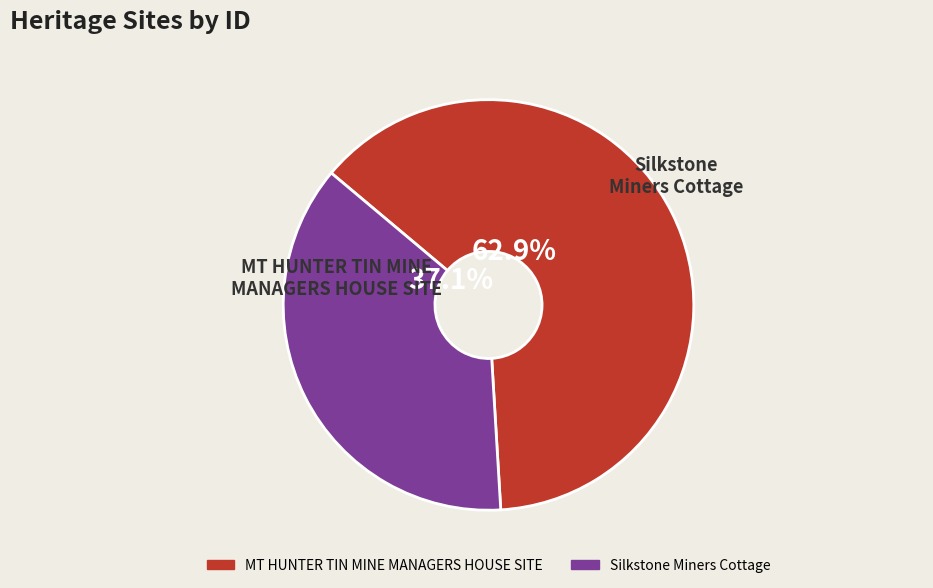

What is the ratio of the value at MT HUNTER TIN MINE MANAGERS HOUSE SITE to the value at Silkstone Miners Cottage?

1.7